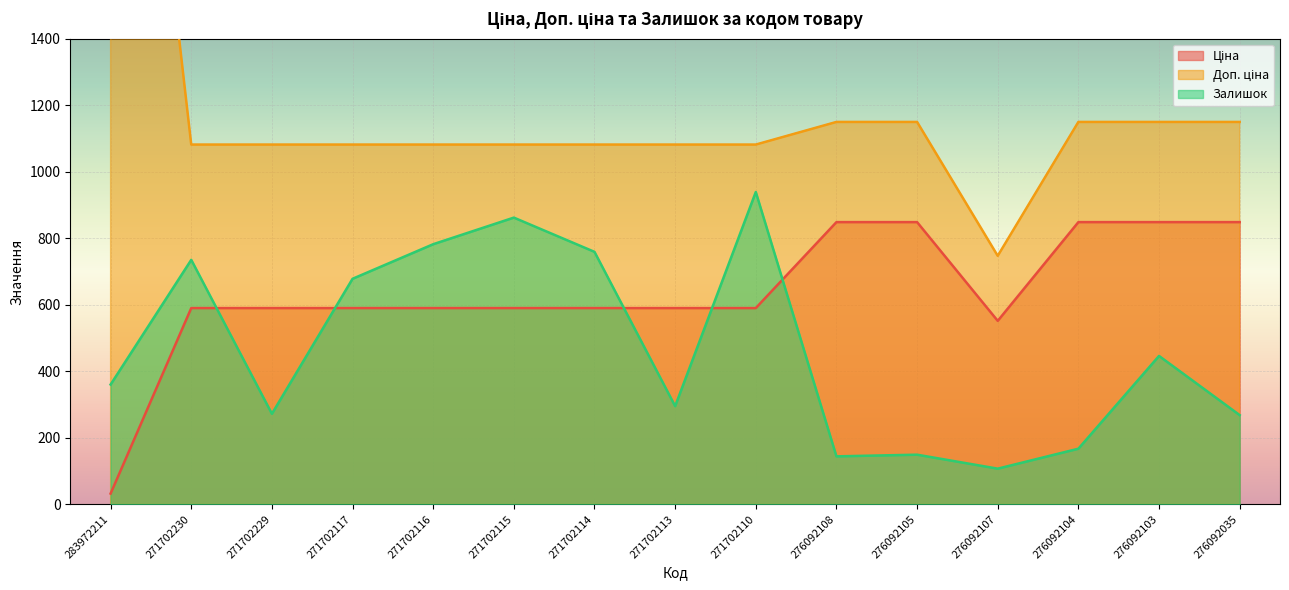

What is the maximum value shown in the chart?

3205.0